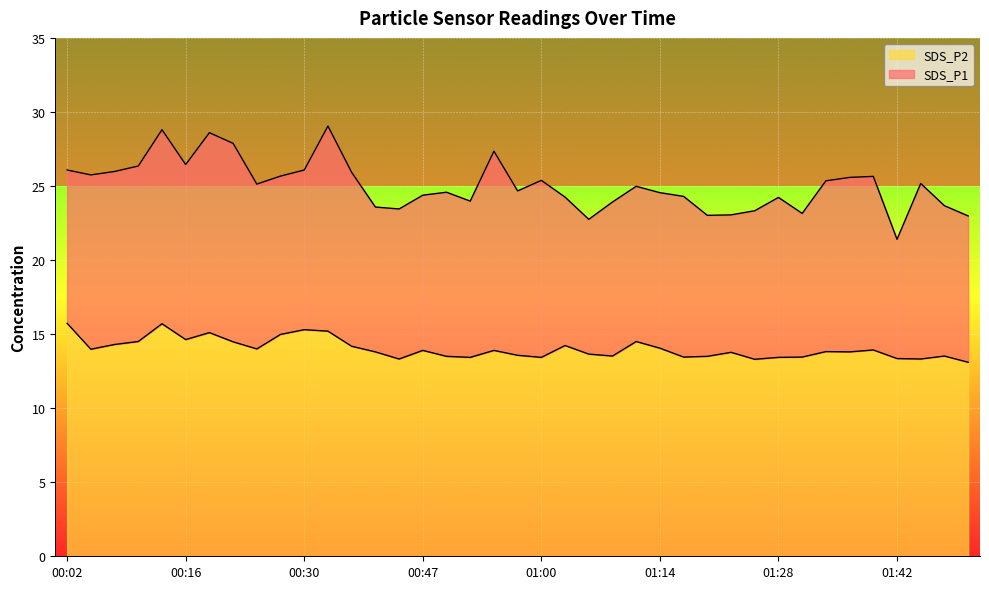

At how many categories does at least one series exceed 15?

39